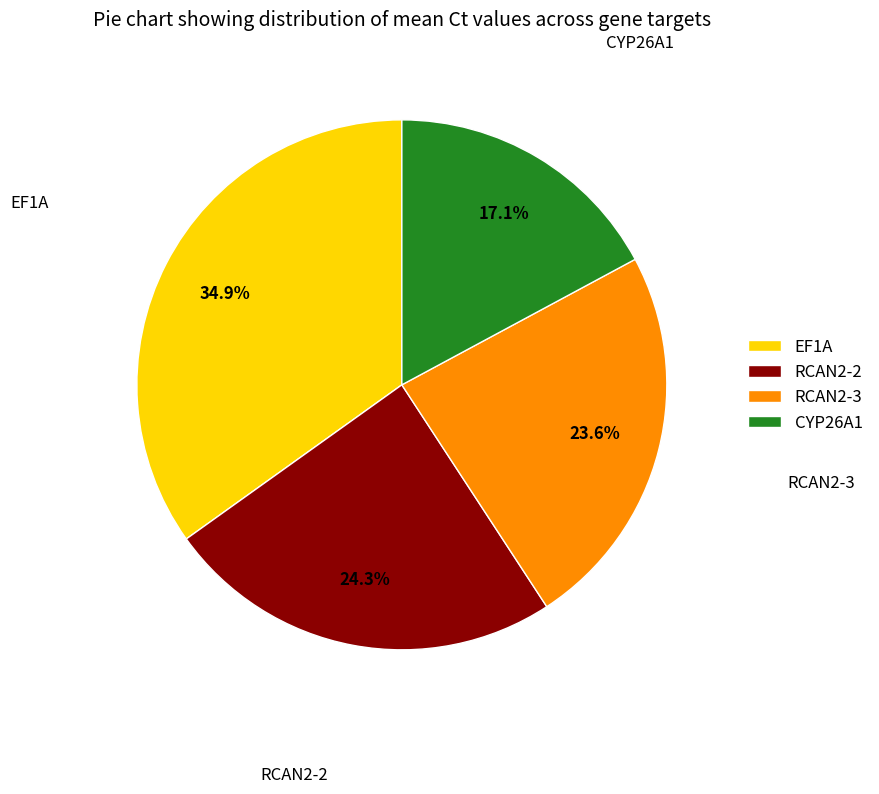

To the nearest percent, what is the difference between the CYP26A1 and EF1A slice percentages?

18%